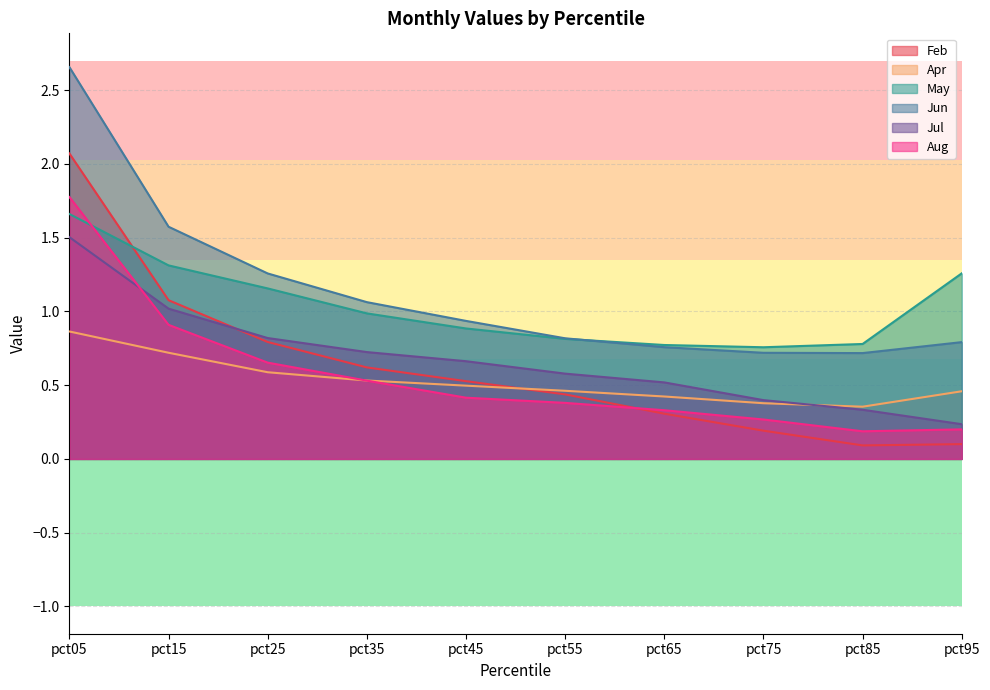

What are all the series names shown in the legend?

Feb, Apr, May, Jun, Jul, Aug